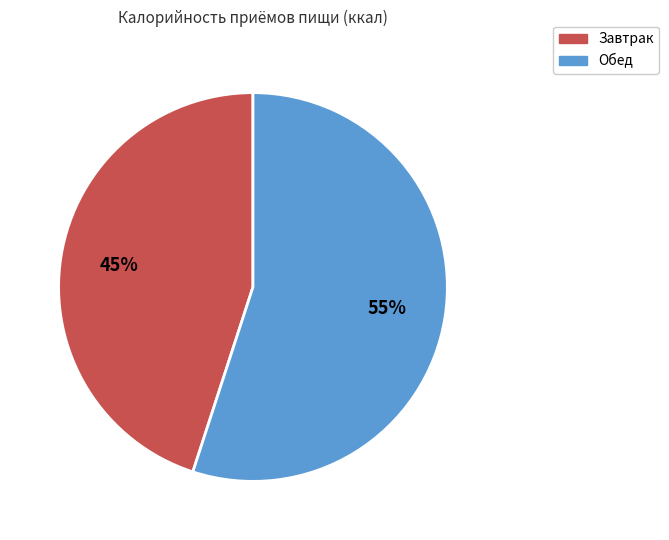

Does Обед represent more than half of the total?

Yes